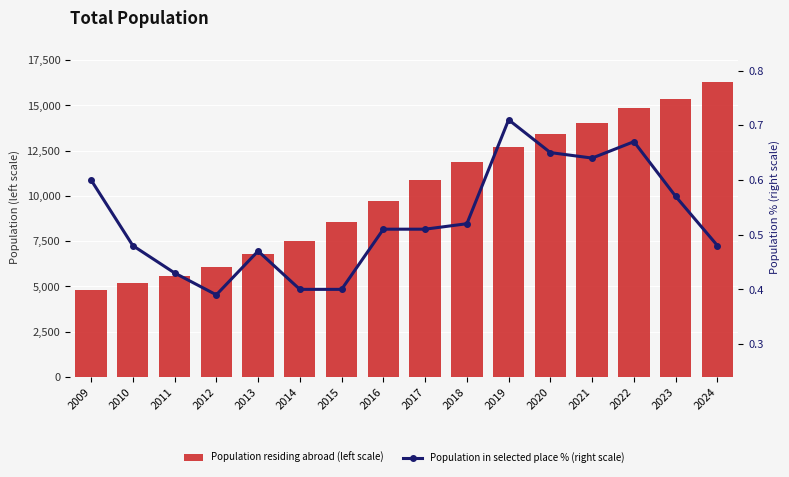

At how many categories does at least one series exceed 9794?

8